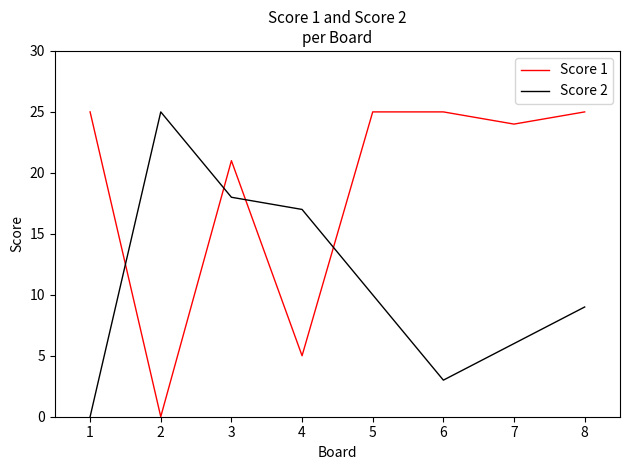

The value of Score 1 at 1 is 25. True or false?

True